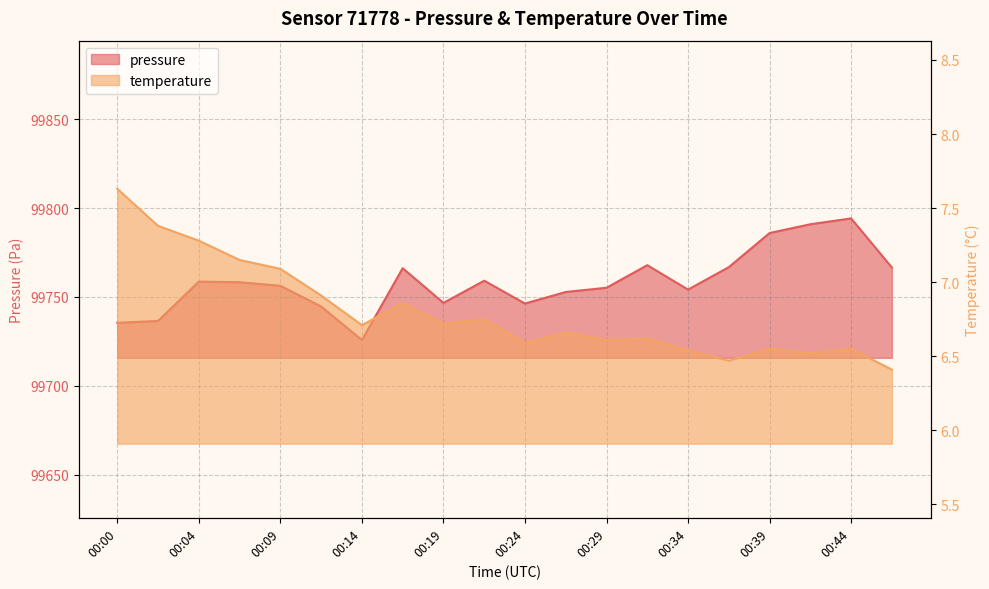

List the series in order of their overall mean, lowest first.

temperature, pressure